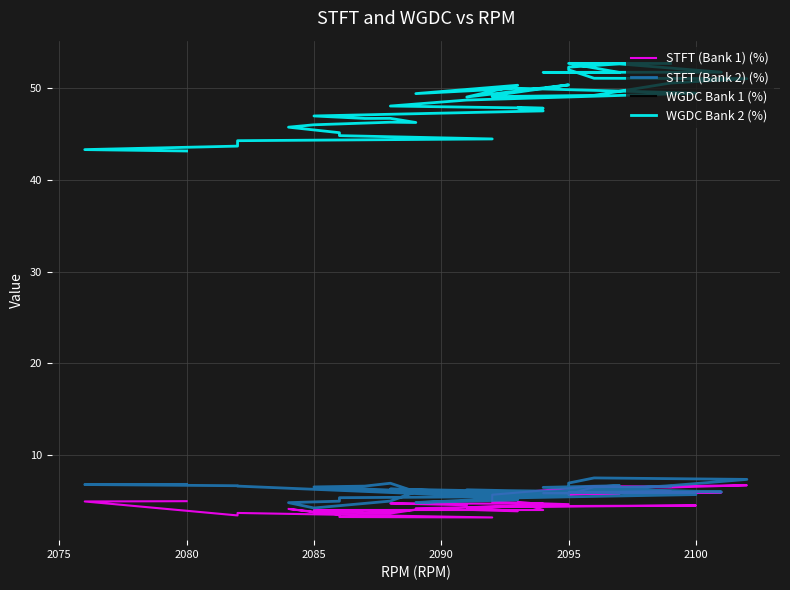

The value of STFT (Bank 2) (%) at 2095 is 4.1. True or false?

False